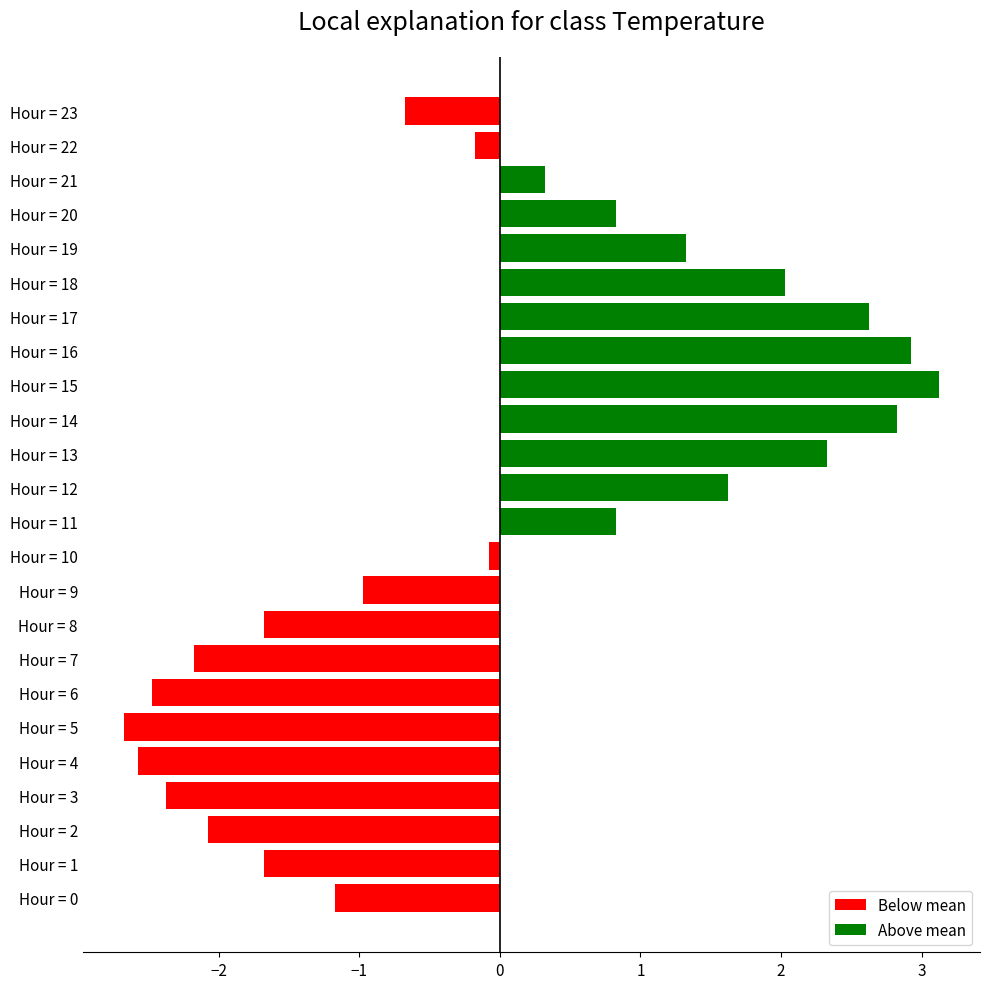

Is it true that the value at Hour = 8 is -1.7?

True